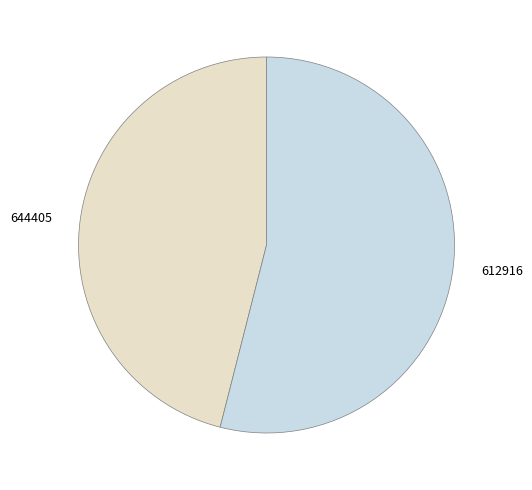

How many segments does this pie chart have?

2